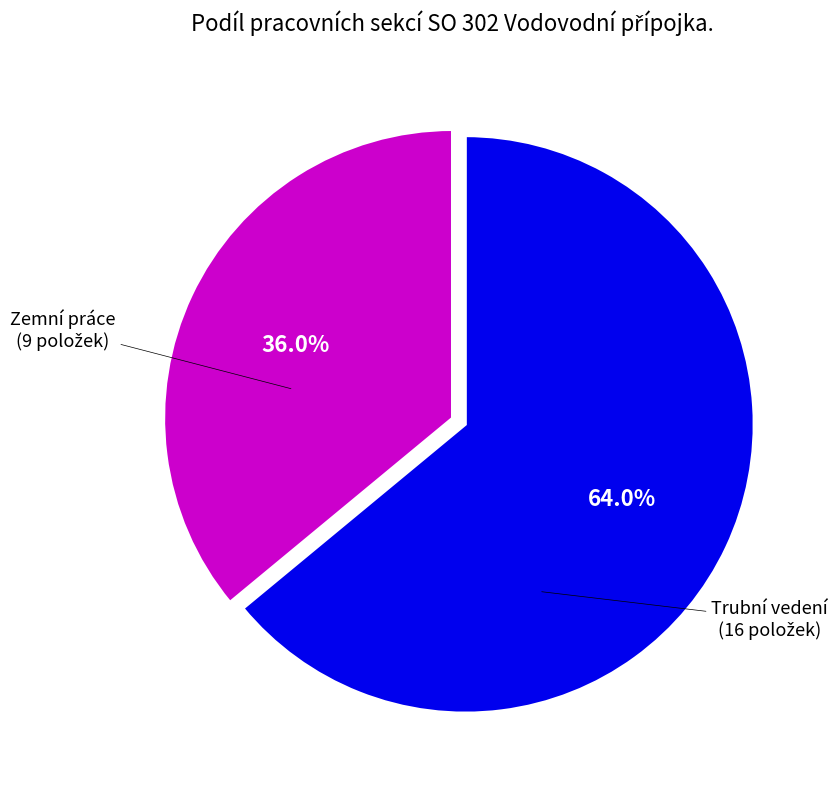

To the nearest percent, what is the difference between the largest and smallest slice percentages?

28%